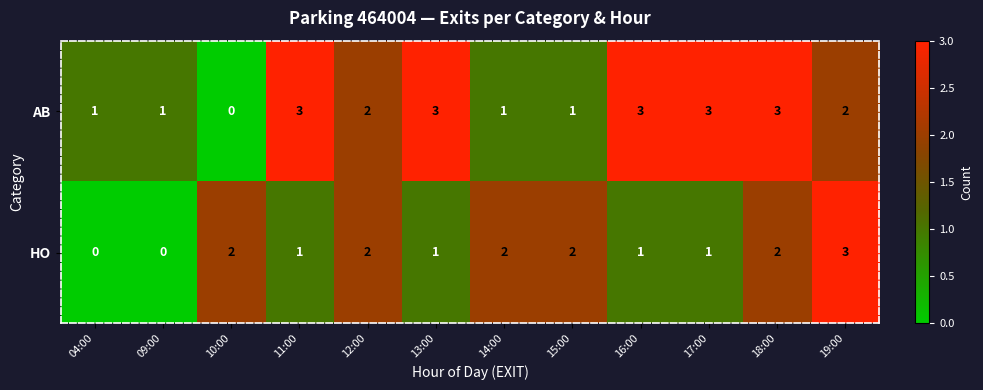

Count the HO values in the range 1 to 2.

9